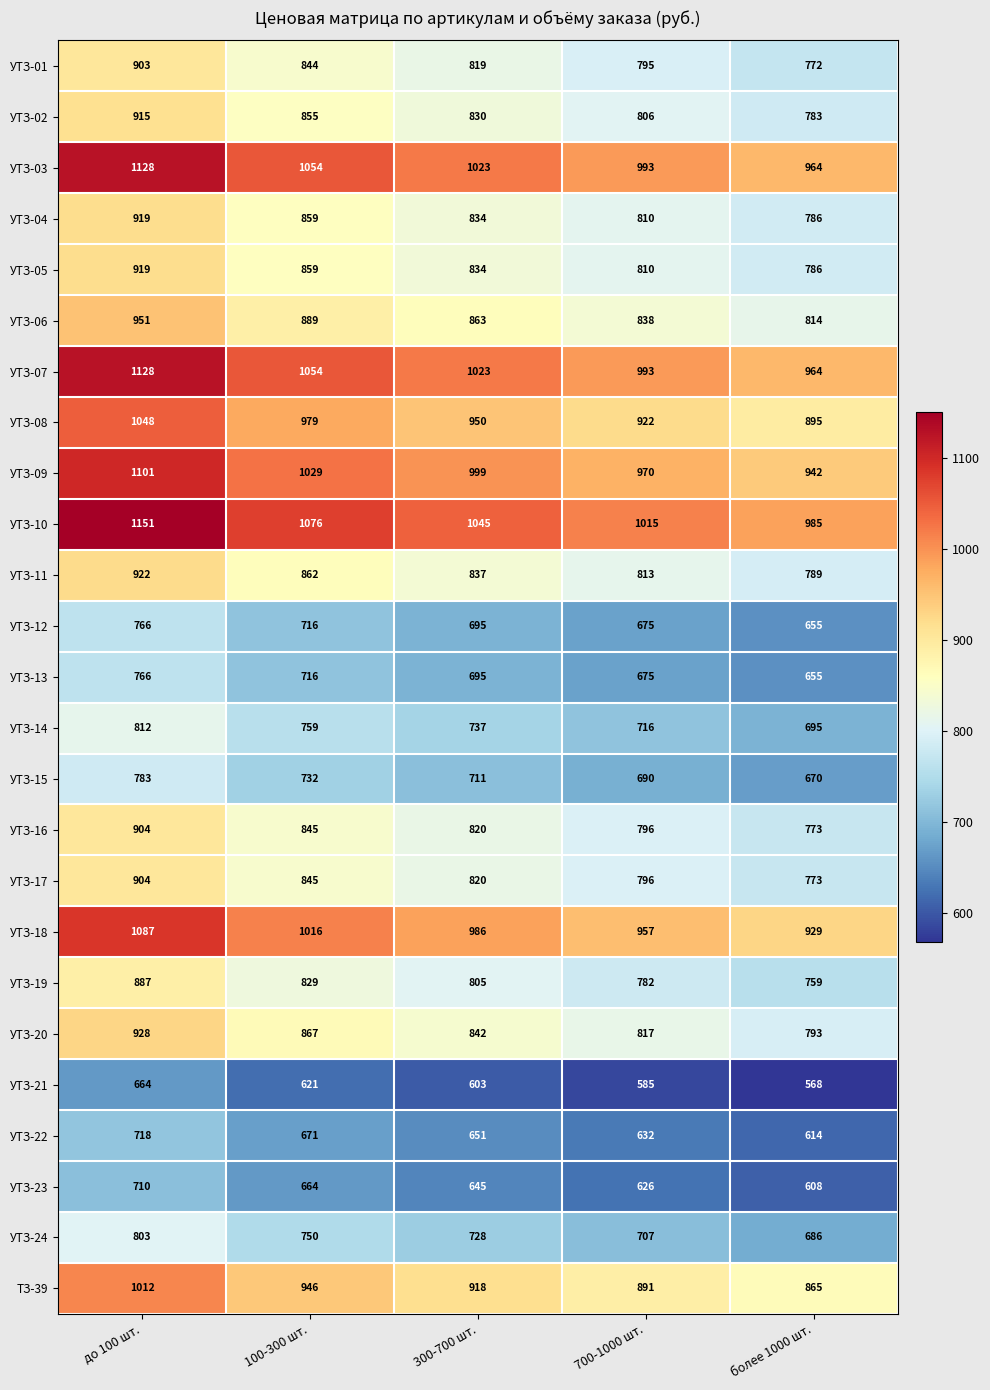

At which label does УТЗ-18 first exceed 986?

до 100 шт.